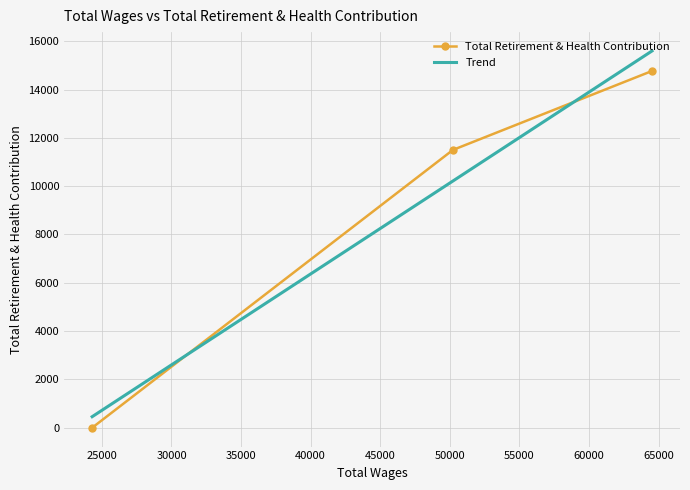

What is the highest value of the Total Retirement & Health Contribution series?

14767